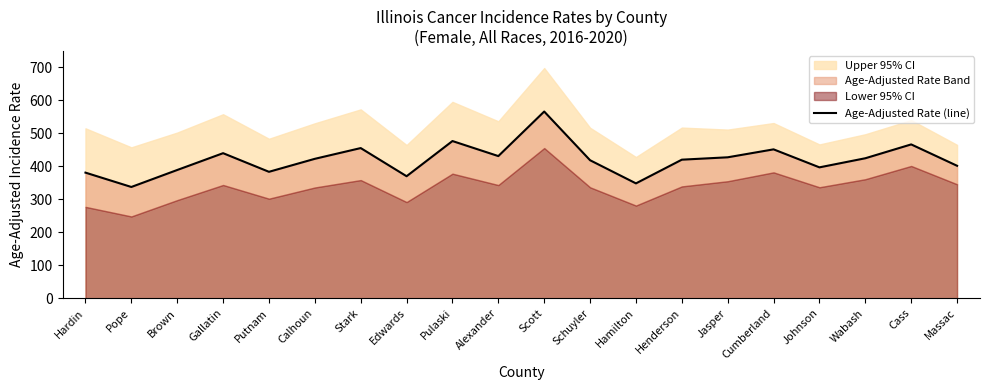

What position from the left is Scott?

11